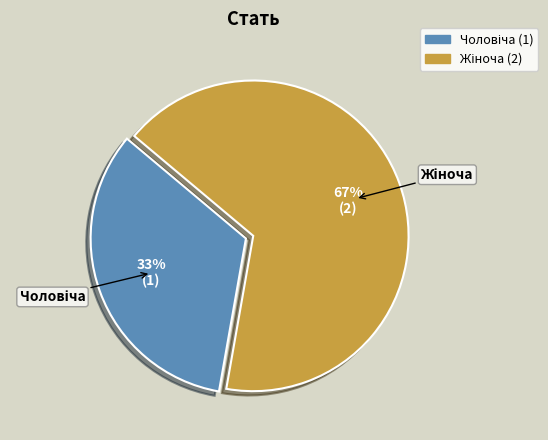

To the nearest percent, what is the average slice percentage?

50%